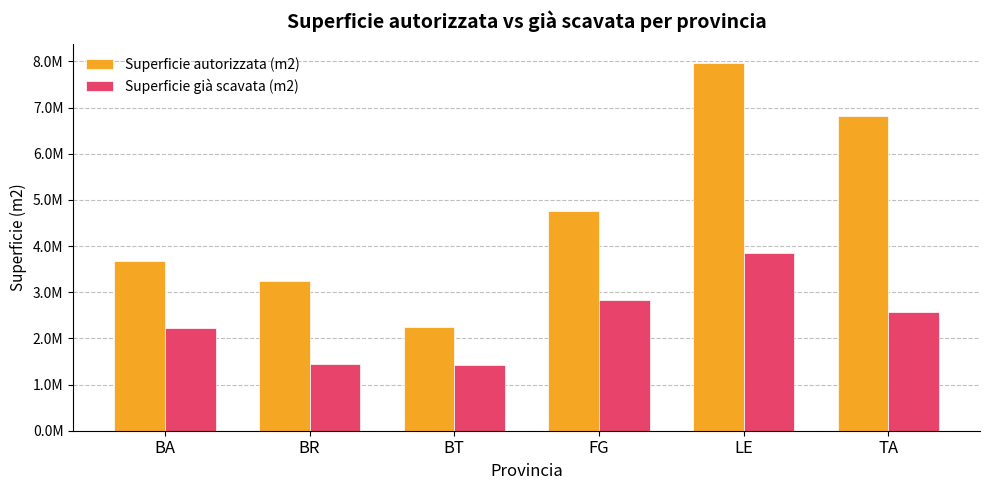

Does the chart contain stacked bars?

No